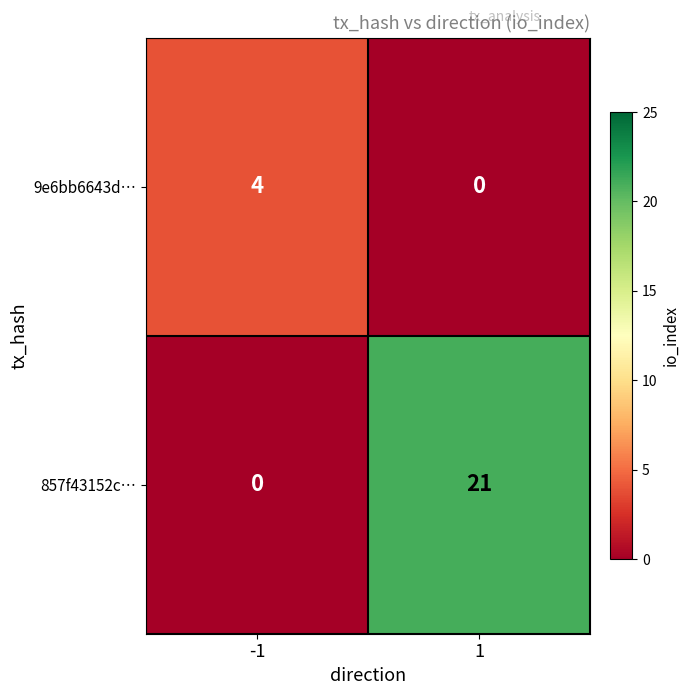

What is the greatest value displayed?

21